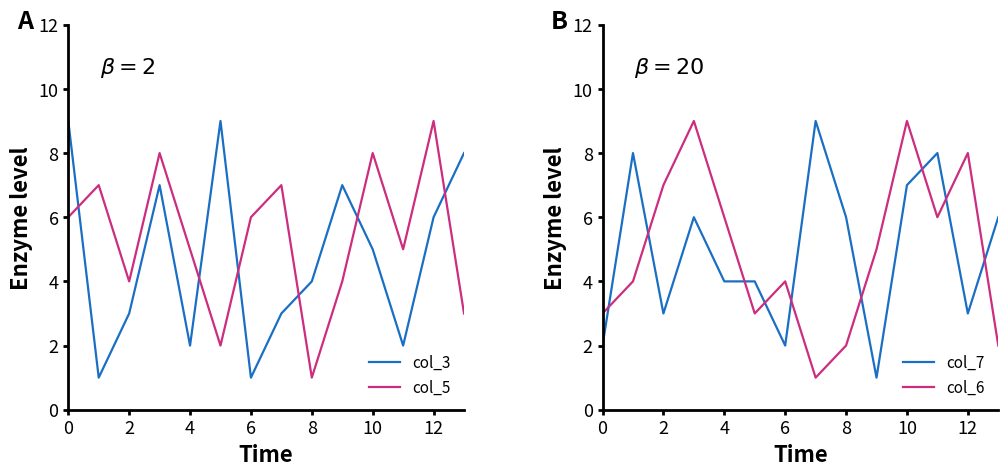

List the series in order of their peak value, lowest first.

col_3, col_5, col_7, col_6